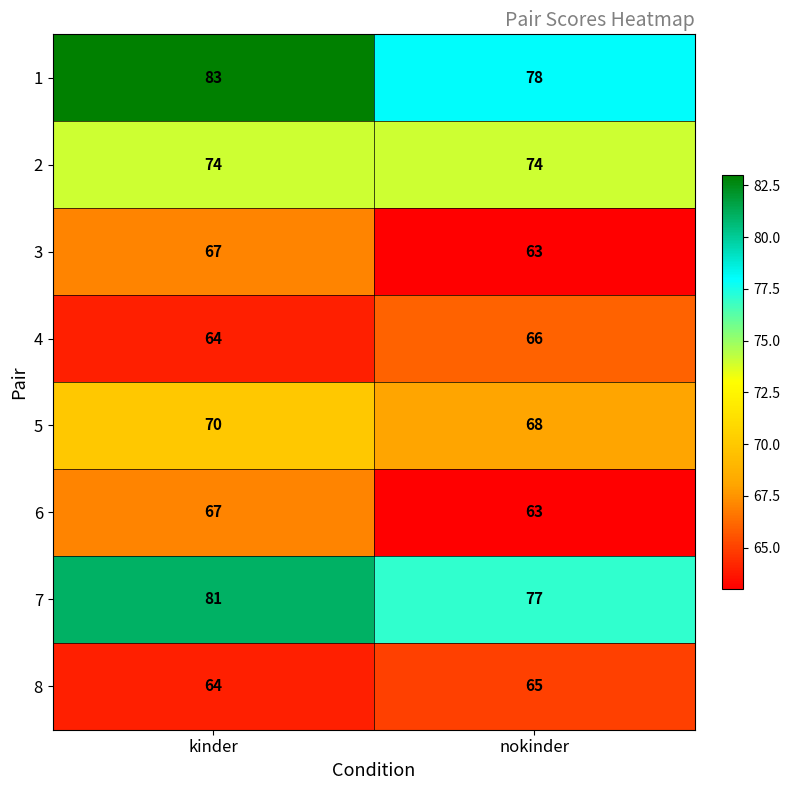

Count the number of categories in the chart.

2